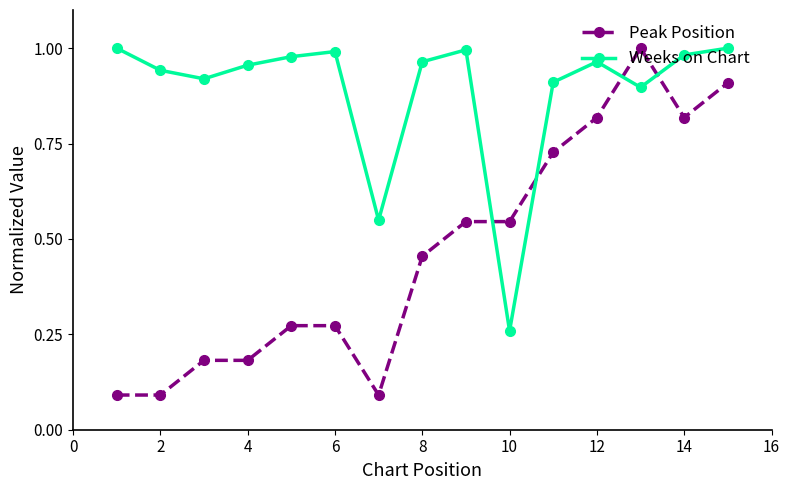

Which series has the largest range (max minus min)?

Peak Position